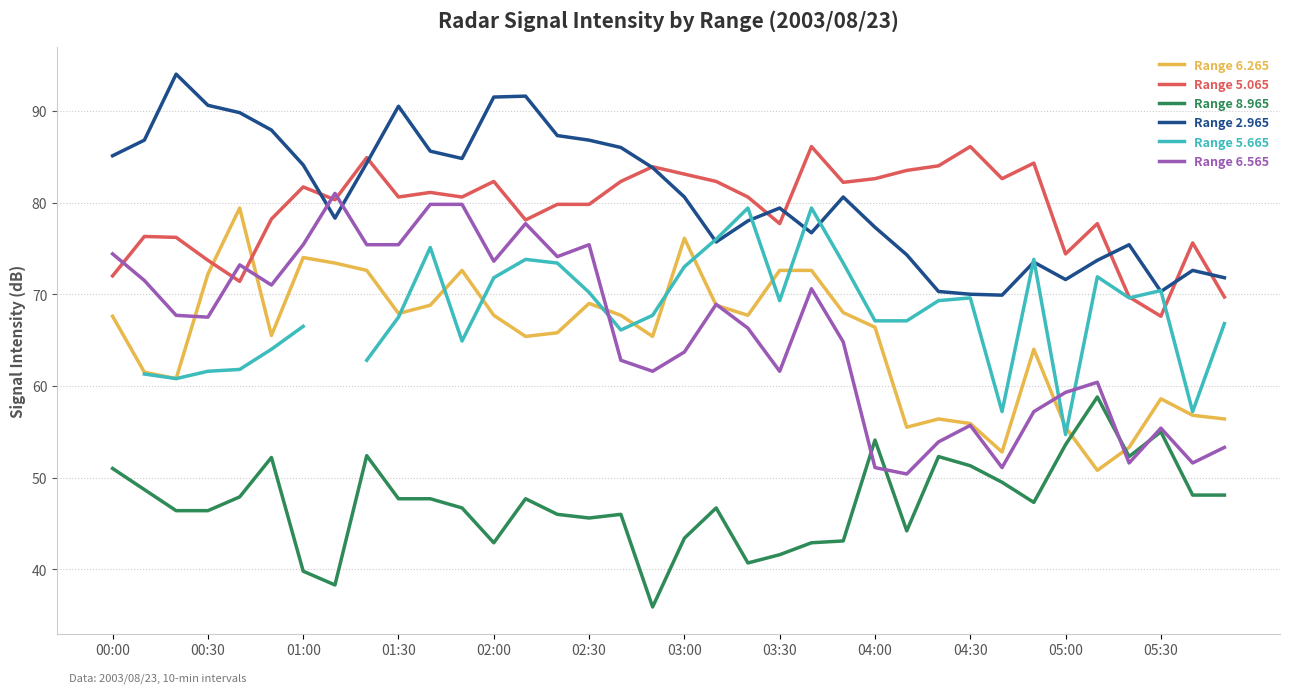

Does the chart display data point markers on the line(s)?

No